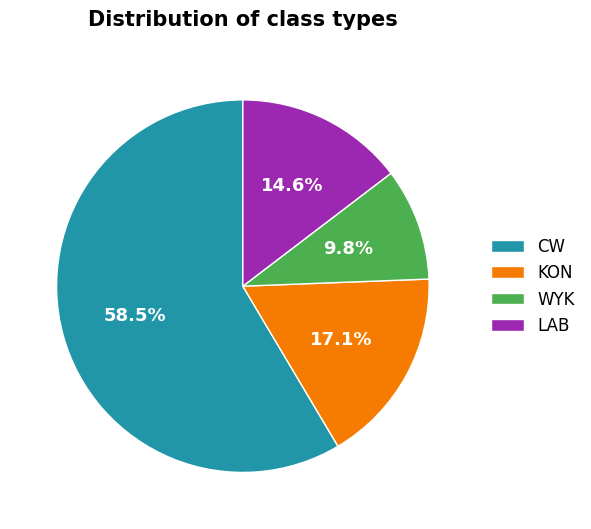

Rank the categories by value from lowest to highest.

WYK, LAB, KON, CW